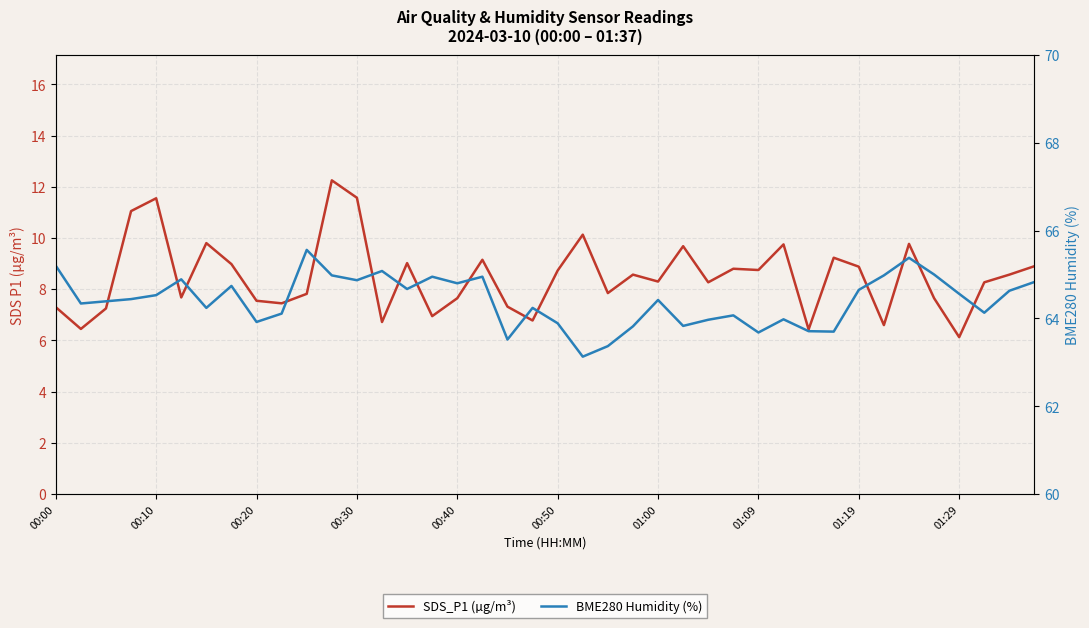

What is the maximum value for BME280 Humidity (%)?

65.6